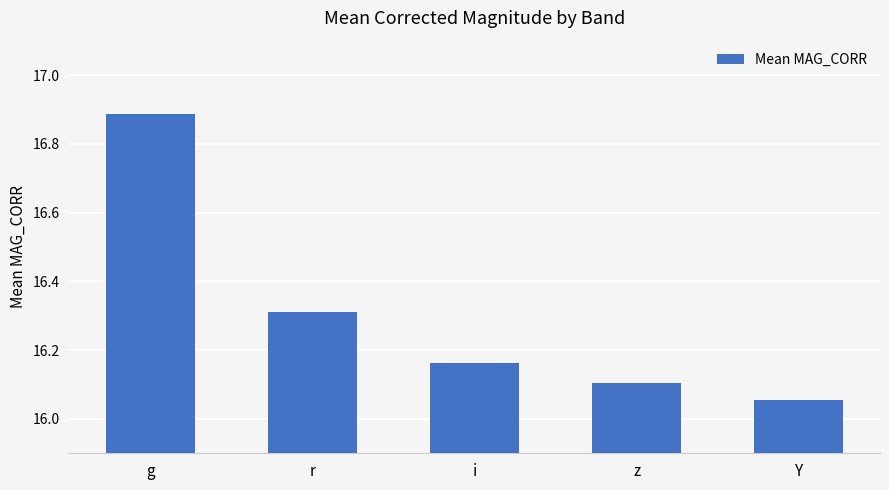

Which label corresponds to the largest value in the chart?

g